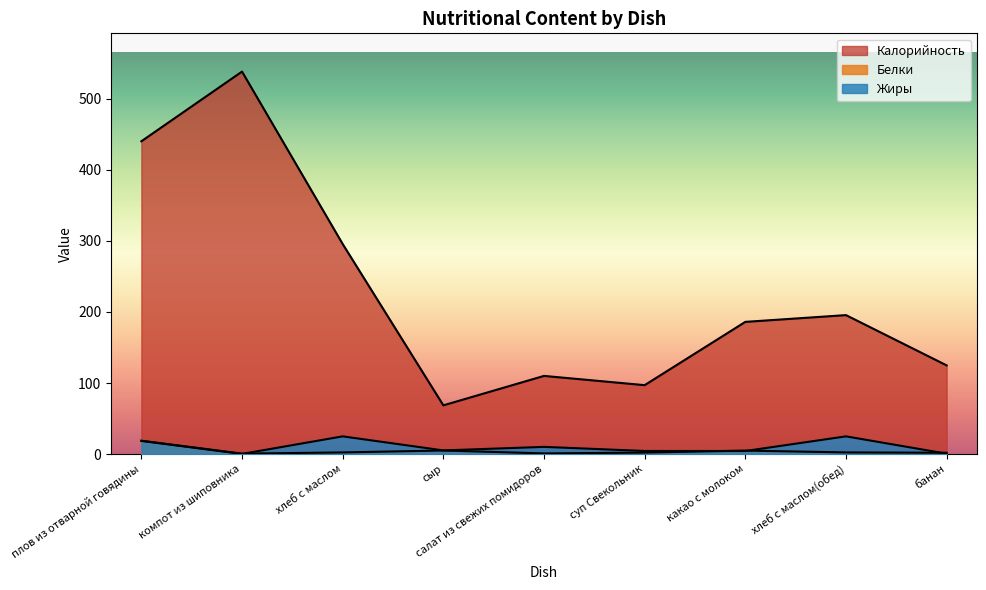

Which category has the lowest value across all series?

компот из шиповника